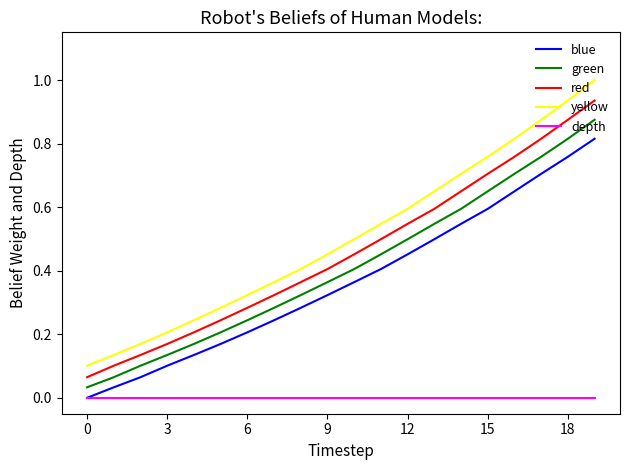

List the series in order of their peak value, lowest first.

depth, blue, green, red, yellow